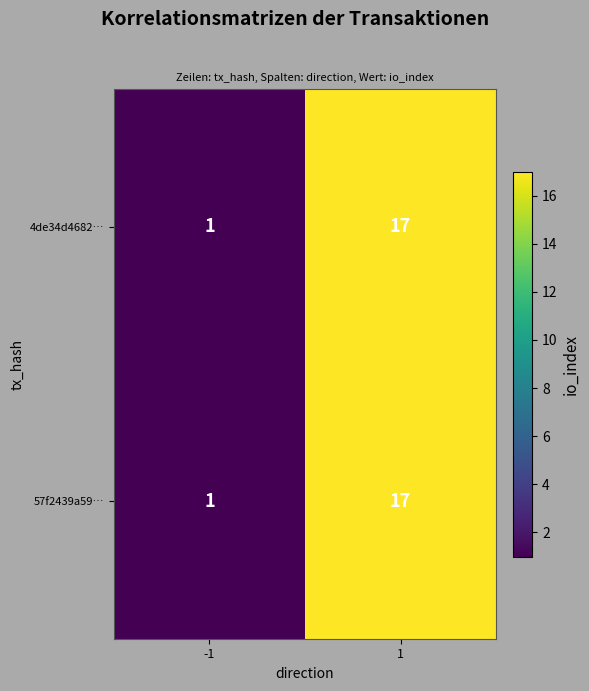

What value does the 57f2439a59… series have at 1, to the nearest 10?

20